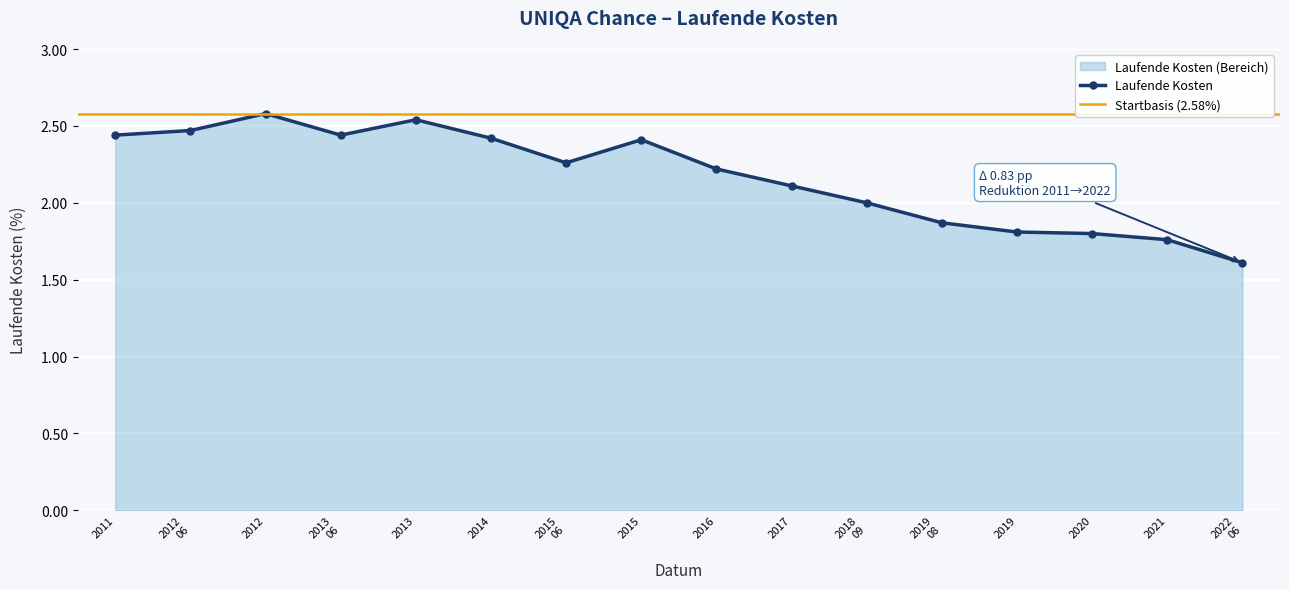

What is the value of the Laufende Kosten point at the 16th from the left?

1.6